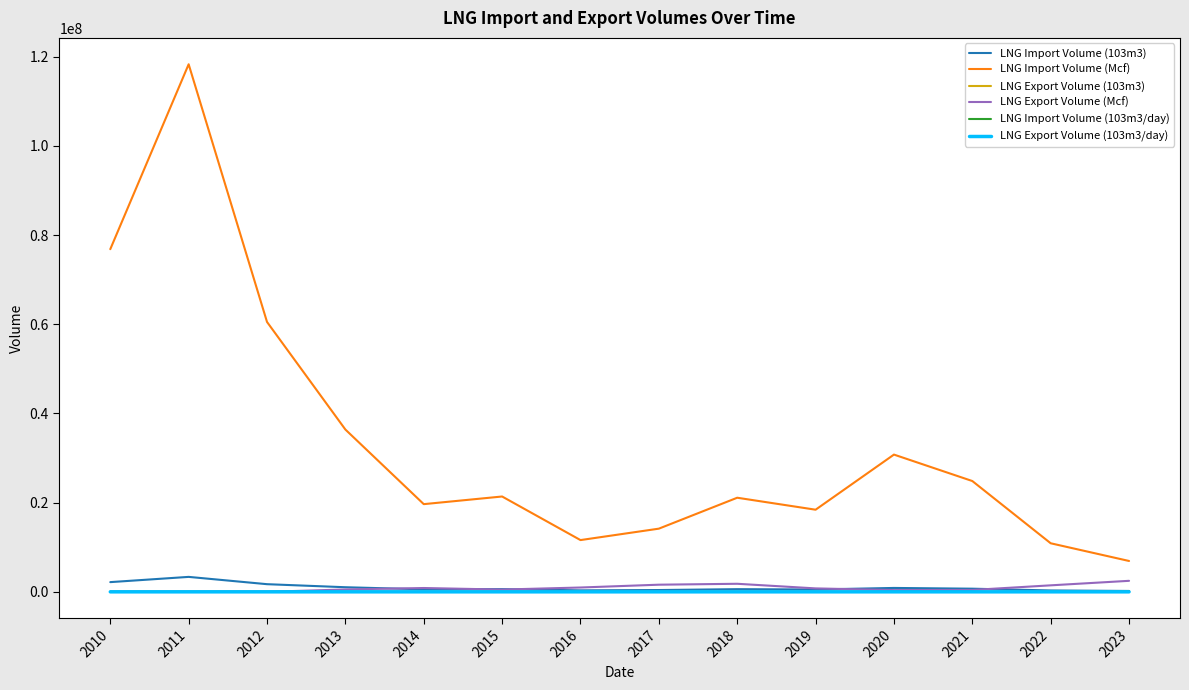

True or false: LNG Import Volume (103m3/day) and LNG Import Volume (Mcf) intersect in this chart.

False